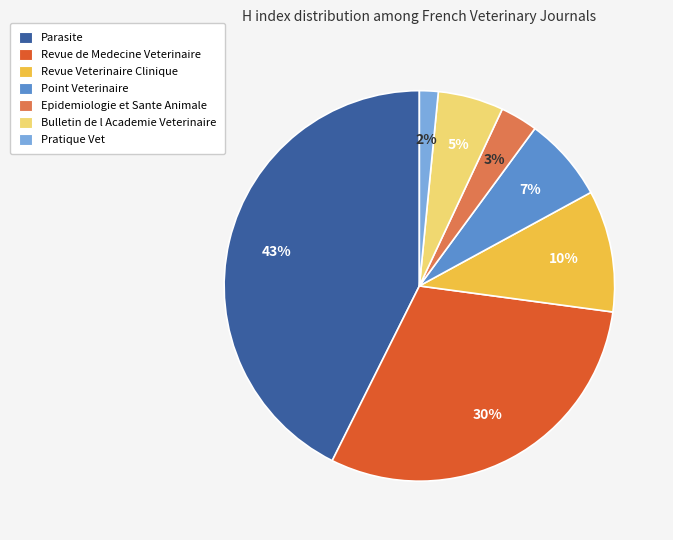

Rank the categories by value from lowest to highest.

Pratique Vet, Epidemiologie et Sante Animale, Bulletin de l Academie Veterinaire, Point Veterinaire, Revue Veterinaire Clinique, Revue de Medecine Veterinaire, Parasite